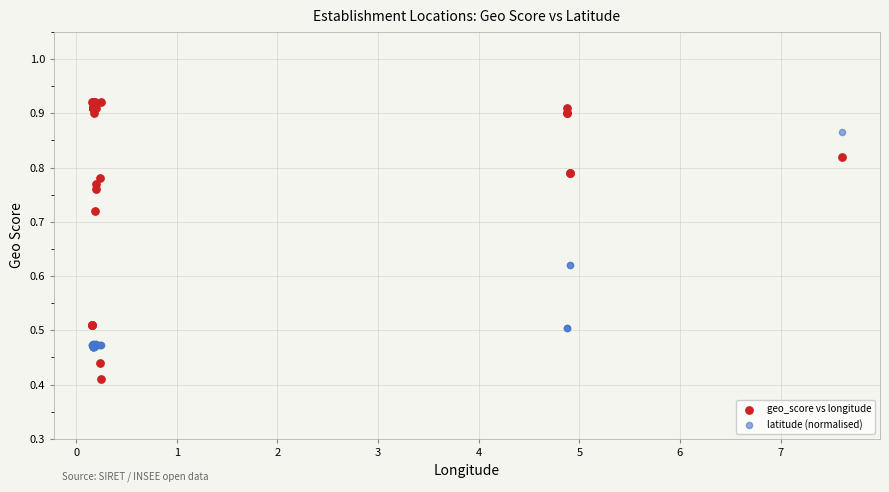

What are all the series names shown in the legend?

geo_score vs longitude, latitude (normalised)